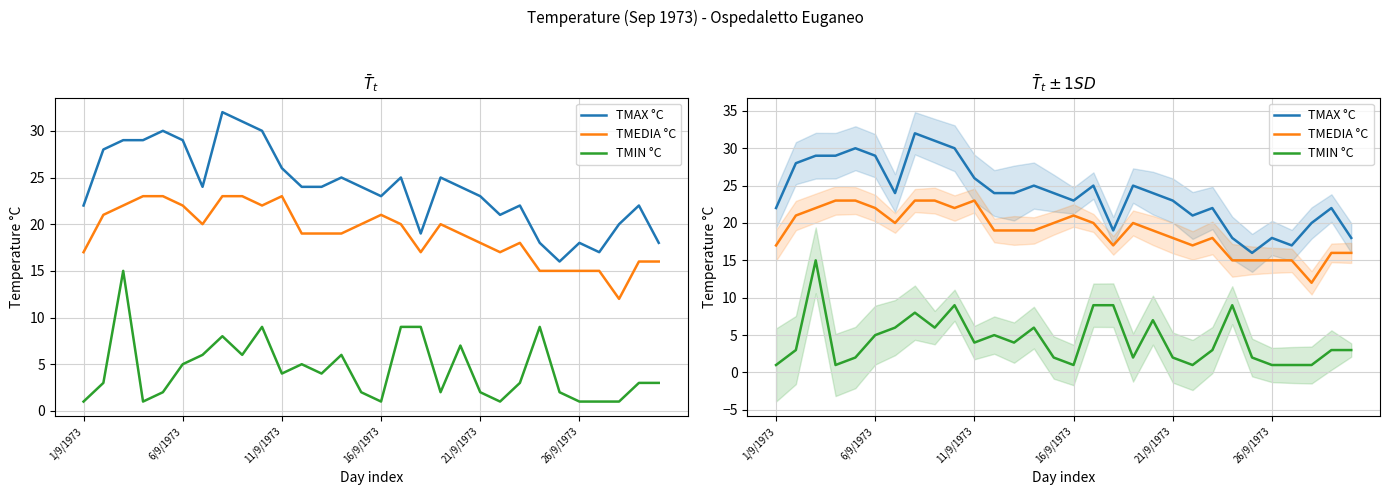

How many distinct data groups are displayed?

3